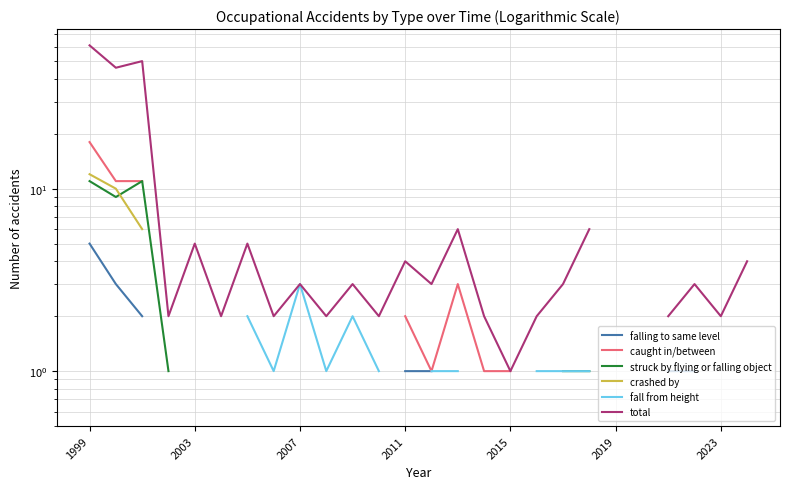

At which category is the sum across all series the highest?

1999